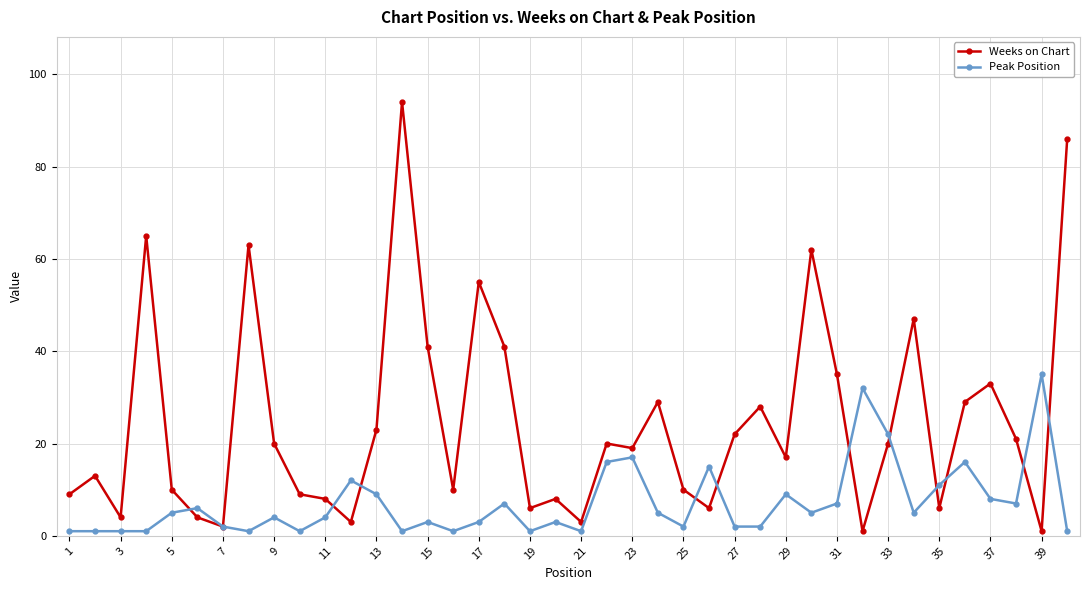

True or false: Peak Position and Weeks on Chart intersect in this chart.

True